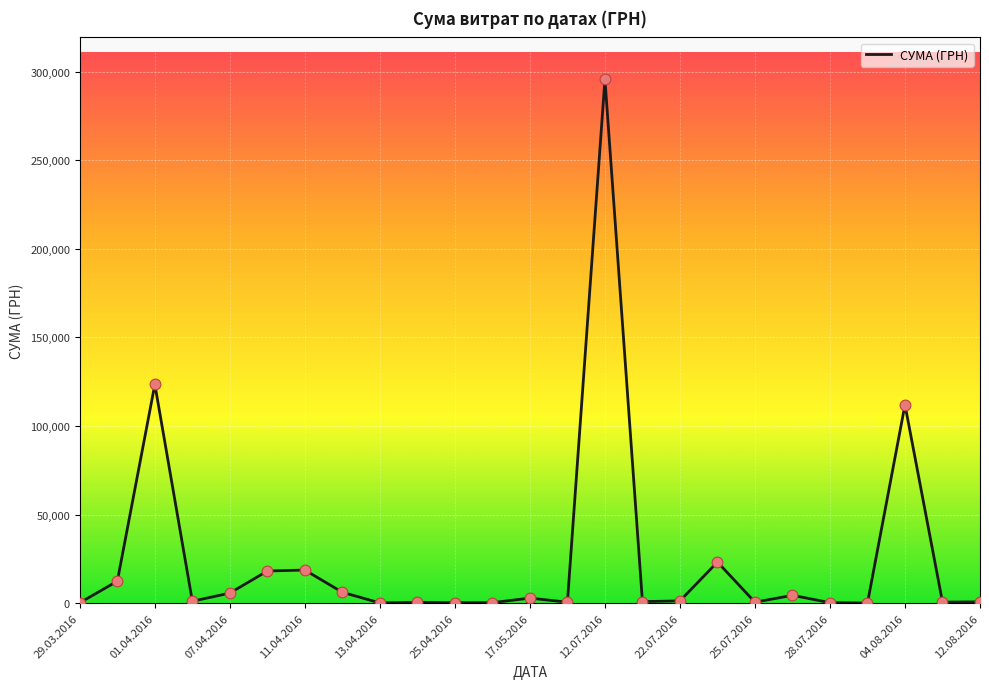

What is the greatest value displayed?

295638.6